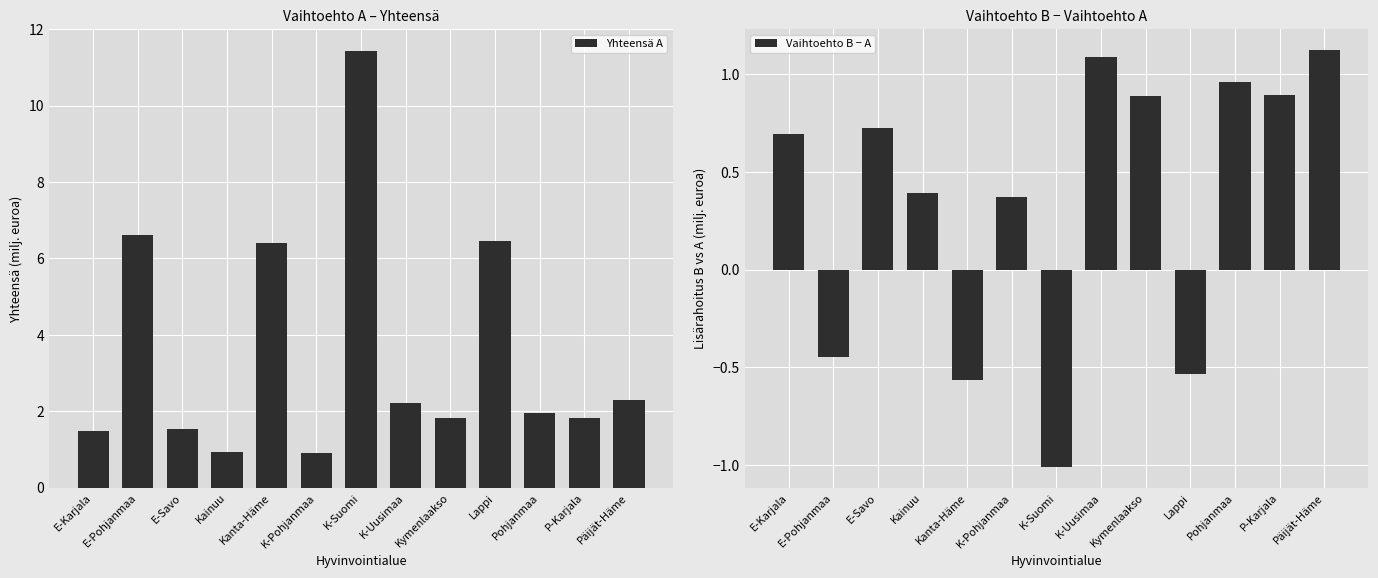

What are all the series names shown in the legend?

Yhteensä A, Vaihtoehto B − A